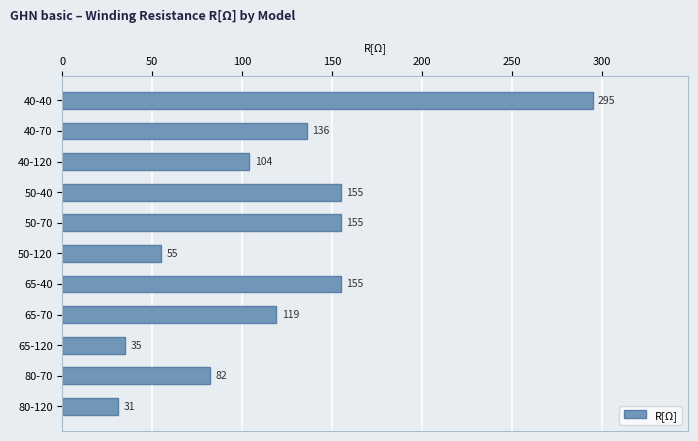

What is the sum of all values?

1322